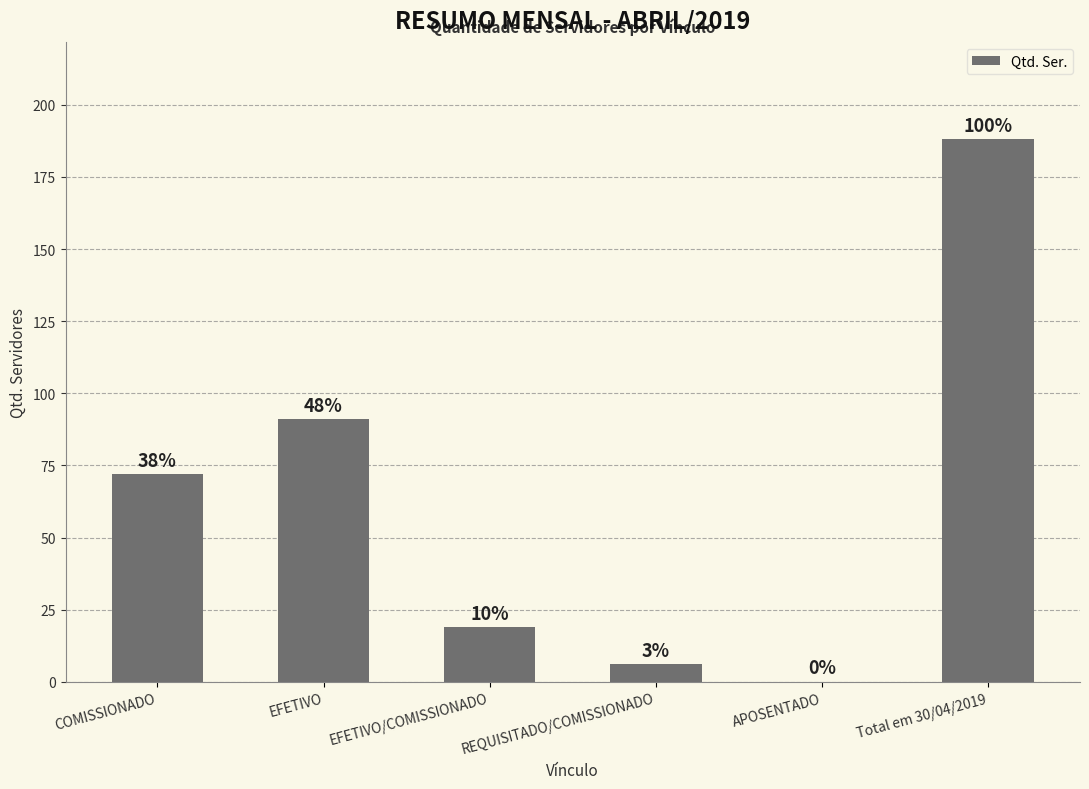

True or false: the data shows 6 at REQUISITADO/COMISSIONADO.

True